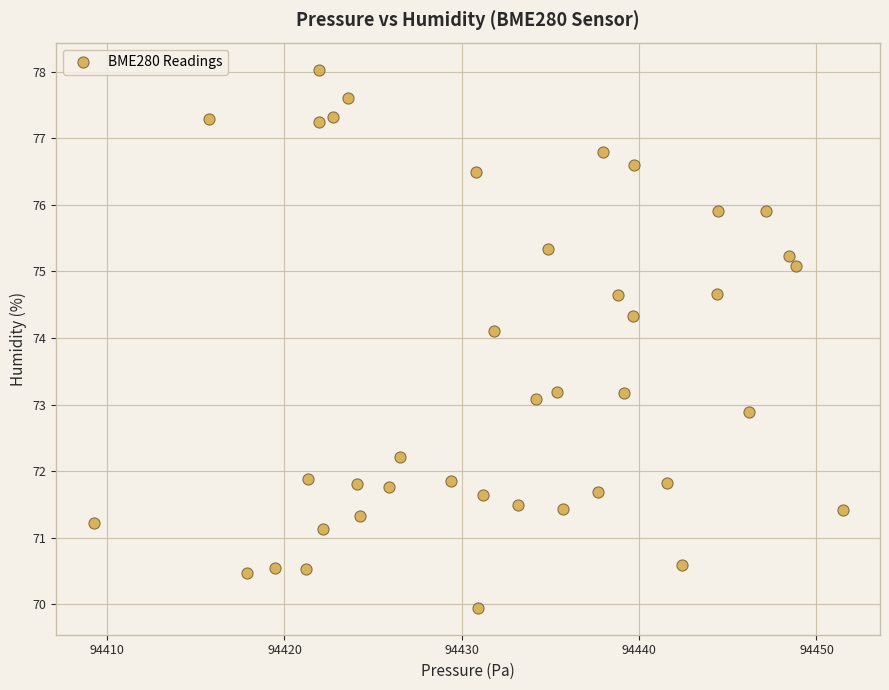

What is the range of X values (max minus min)?

42.2